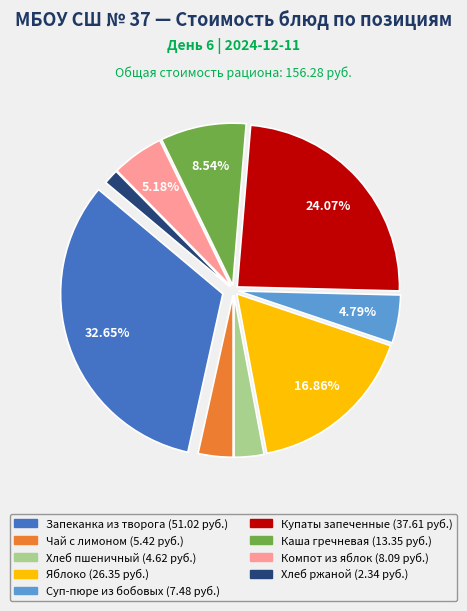

Does any single category account for the majority?

No